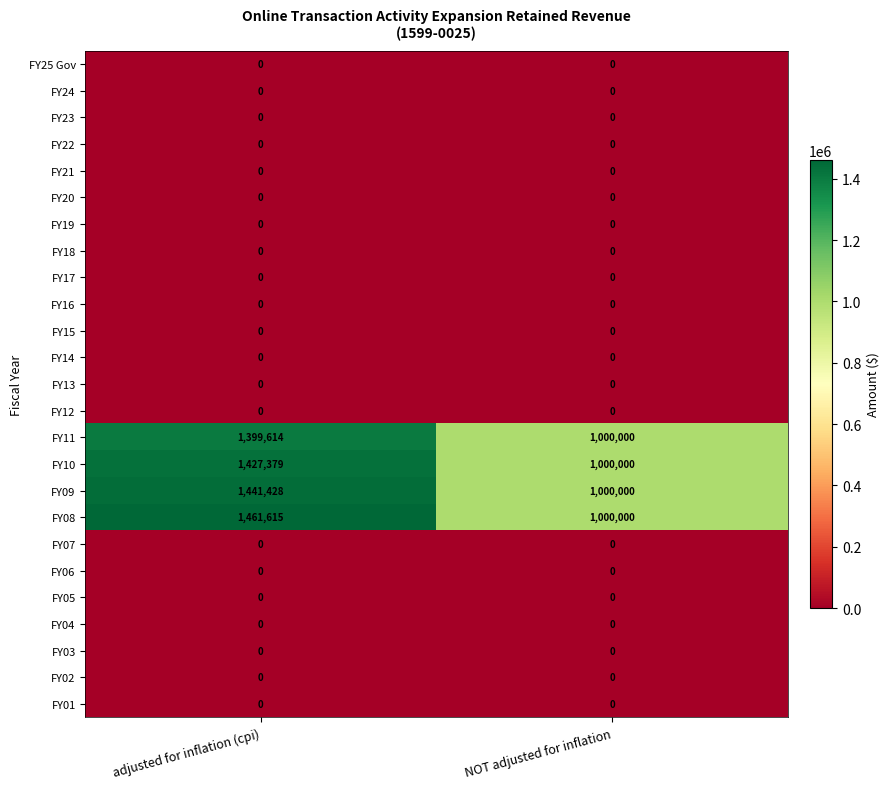

The FY08 series shows 1957854 at adjusted for inflation (cpi). True or false?

False